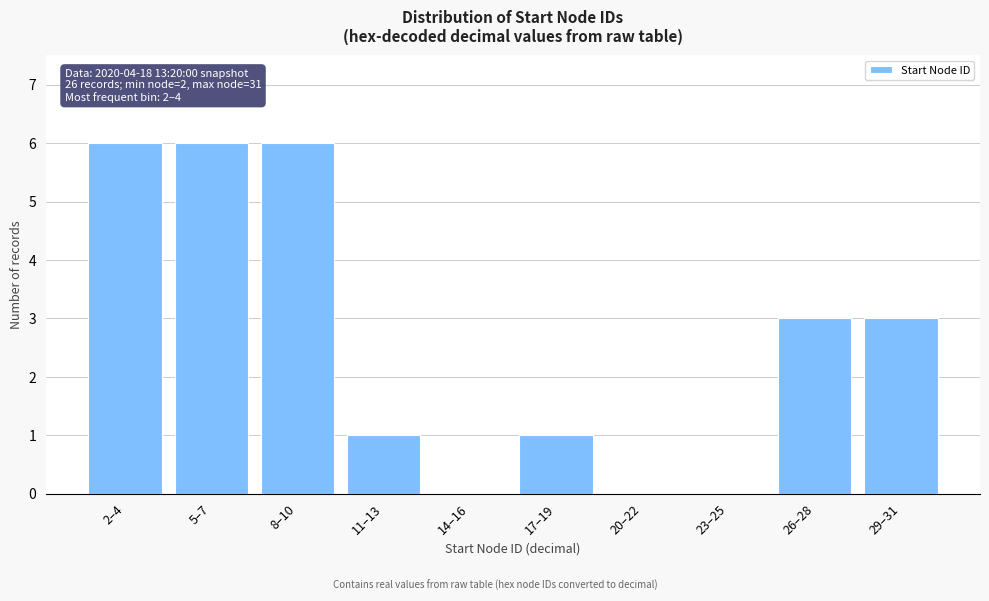

Reading left to right, extract all data points from this chart.

2–4=6	5–7=6	8–10=6	11–13=1	14–16=0	17–19=1	20–22=0	23–25=0	26–28=3	29–31=3